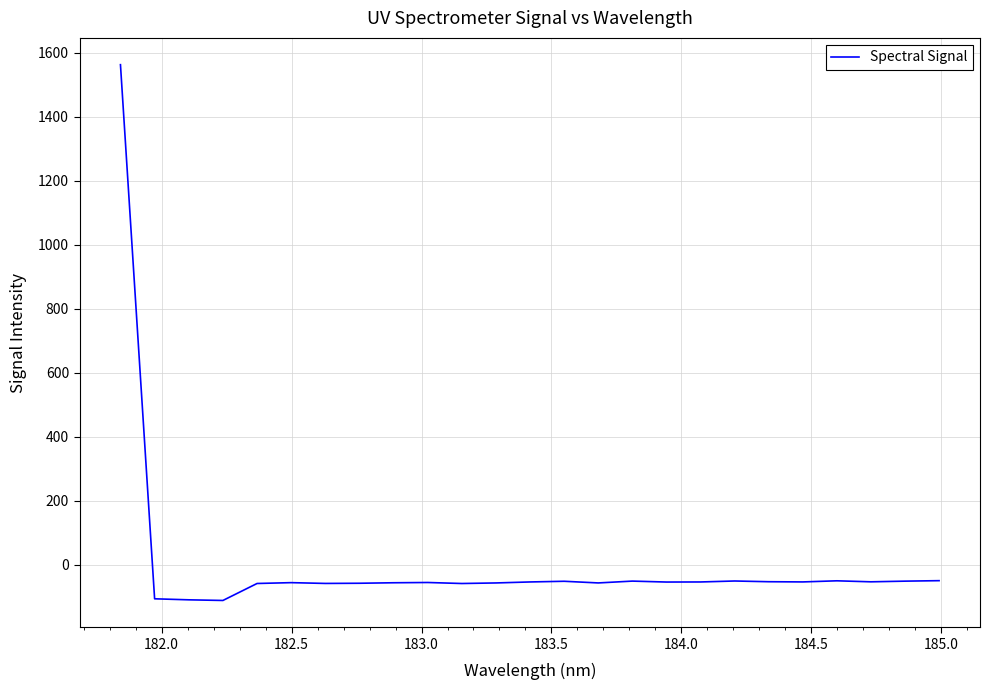

What is the minimum value shown in the chart?

-111.1